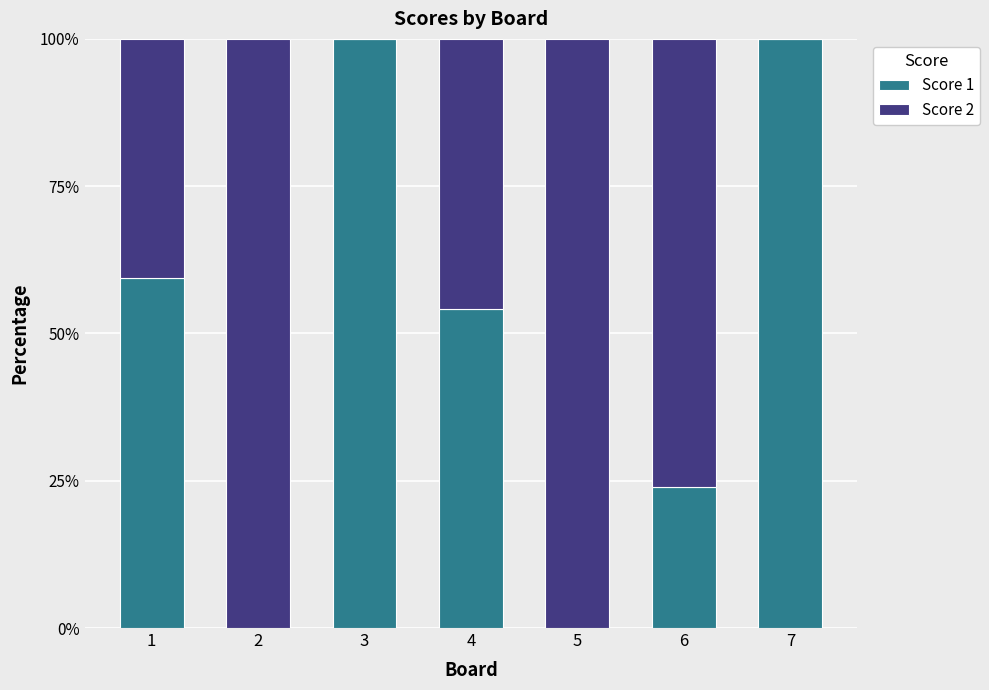

True or false: Score 1 has a value of 24.0 at 6.

True